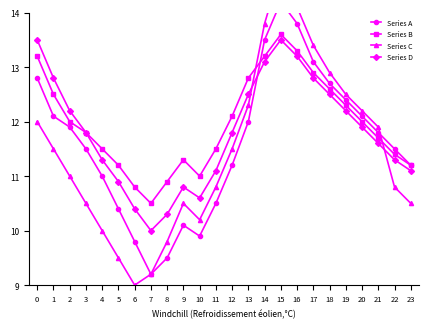

At which category does the chart reach its peak across all series?

15